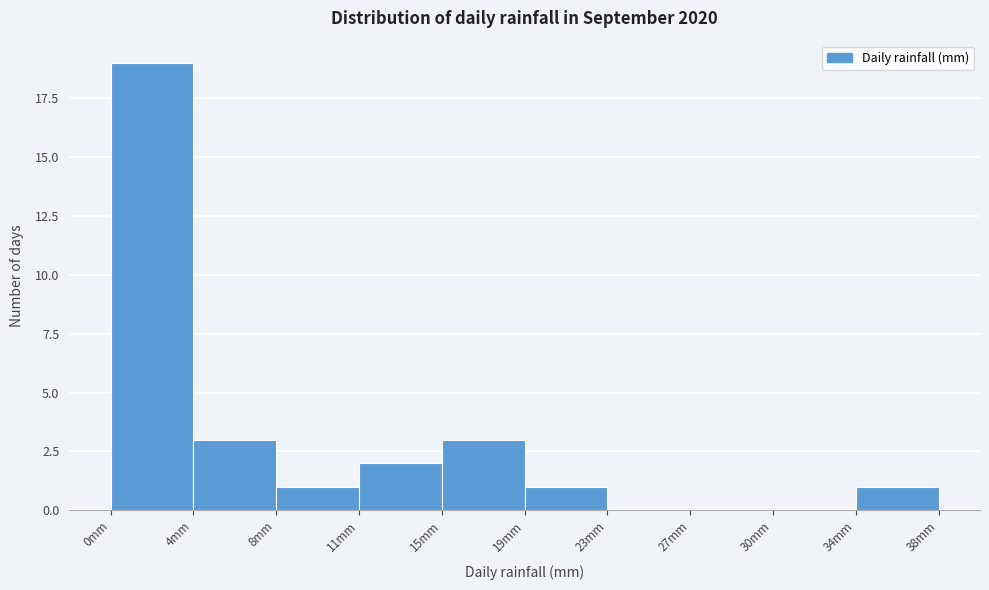

Reading left to right, list every bar in this chart as the range it spans on the x-axis followed by its height. Neither the bar edges nor the heights are printed on the chart, so give them approximately, as read against the axes.

0.0 to 3.8: 19
3.8 to 7.6: 3
7.6 to 11.4: 1
11.4 to 15.2: 2
15.2 to 19.0: 3
19.0 to 22.8: 1
22.8 to 26.6: 0
26.6 to 30.4: 0
30.4 to 34.2: 0
34.2 to 38.0: 1